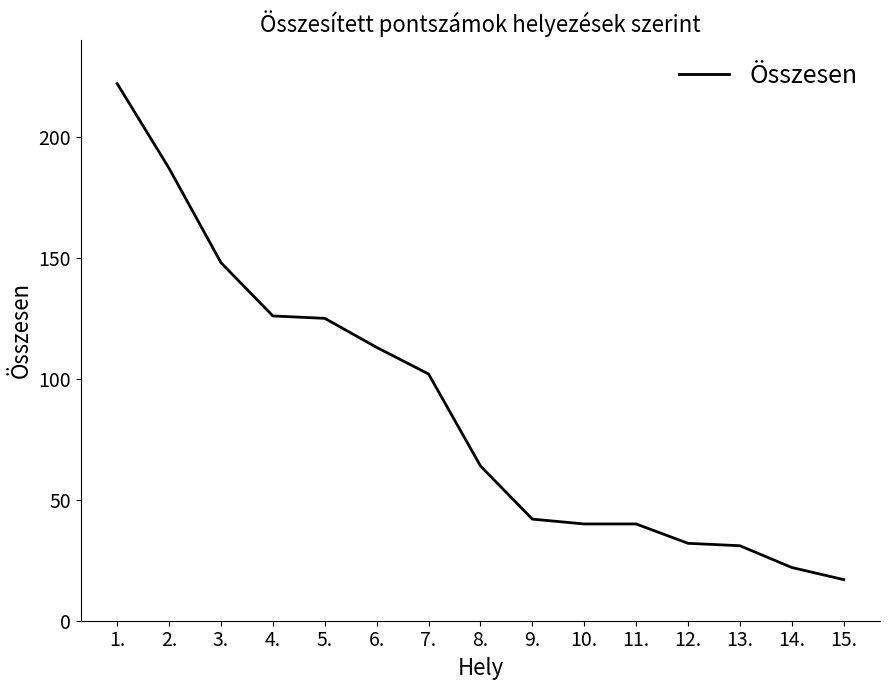

Is it true that the value at 14. is 22?

True